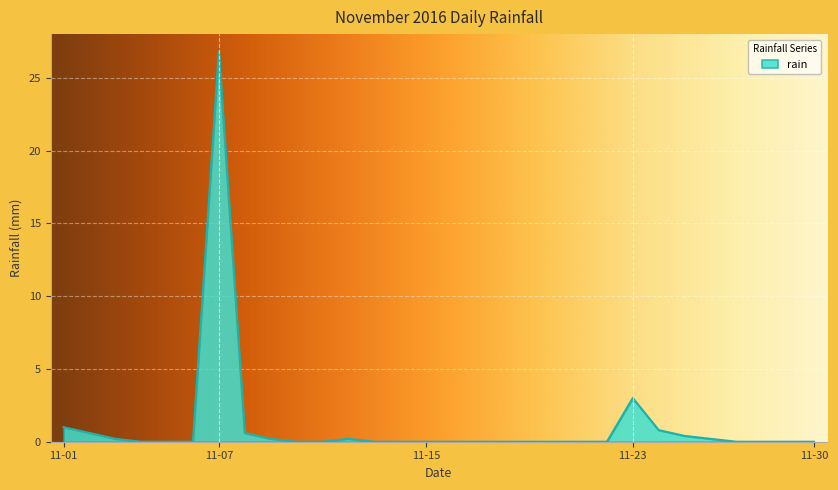

Count the number of categories in the chart.

30